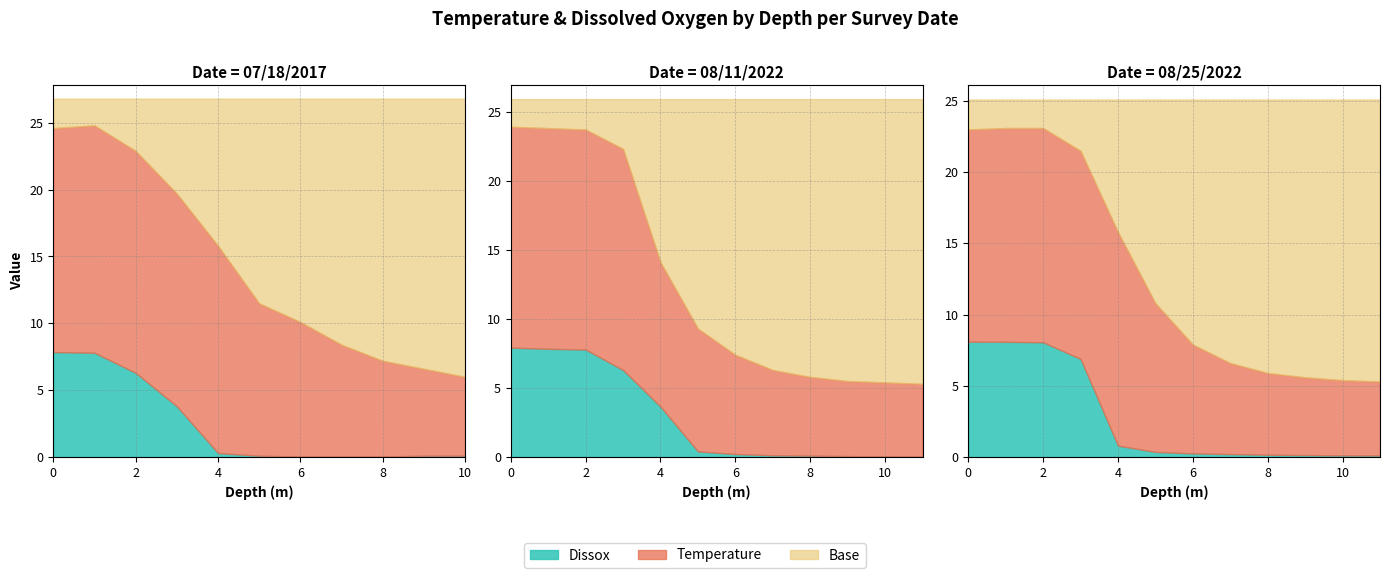

Does the chart have visible grid lines?

Yes